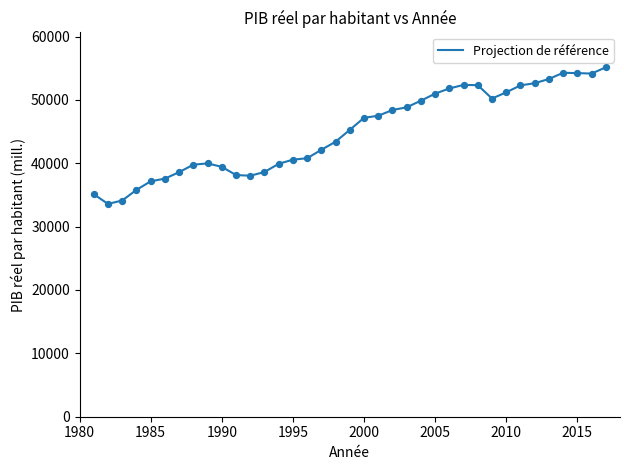

What is the difference between the maximum and minimum values?

21548.6